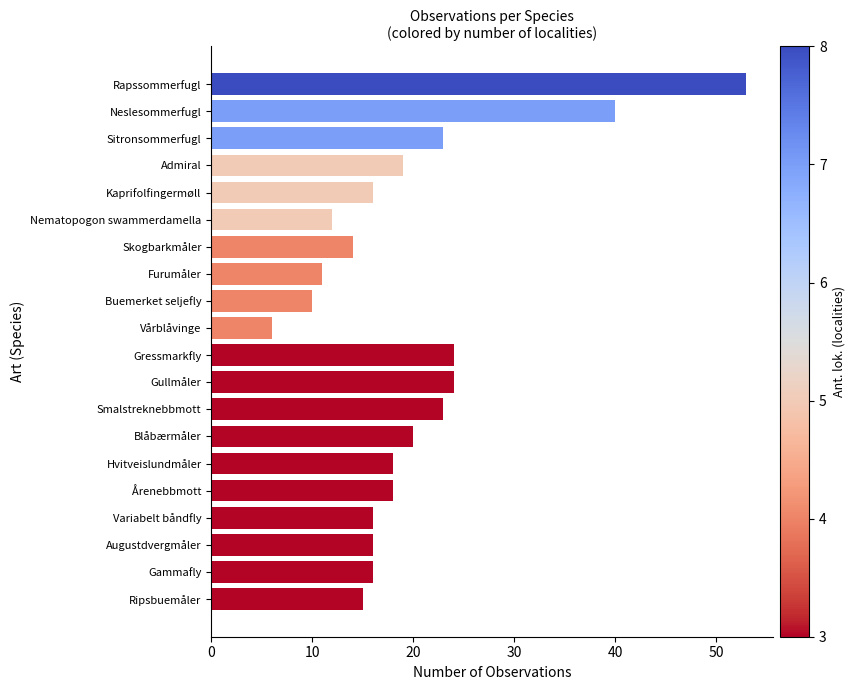

What is the average value?

20